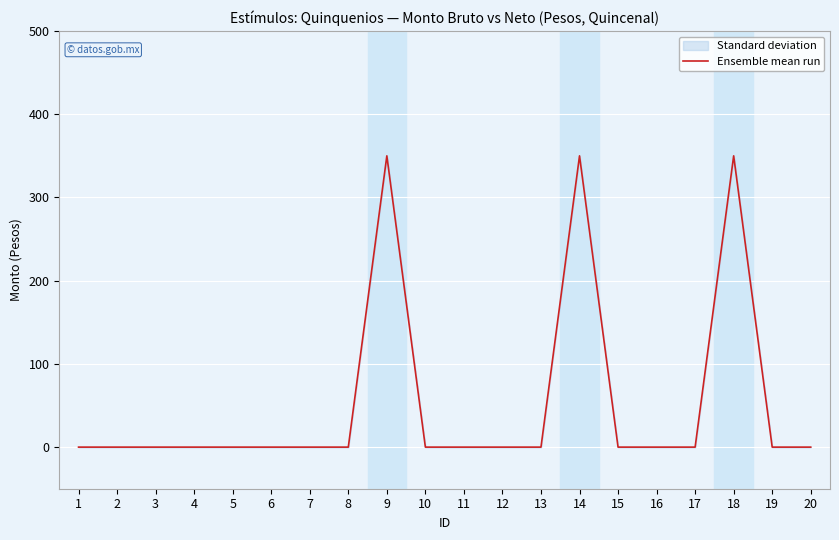

Which label corresponds to the largest value in the chart?

9